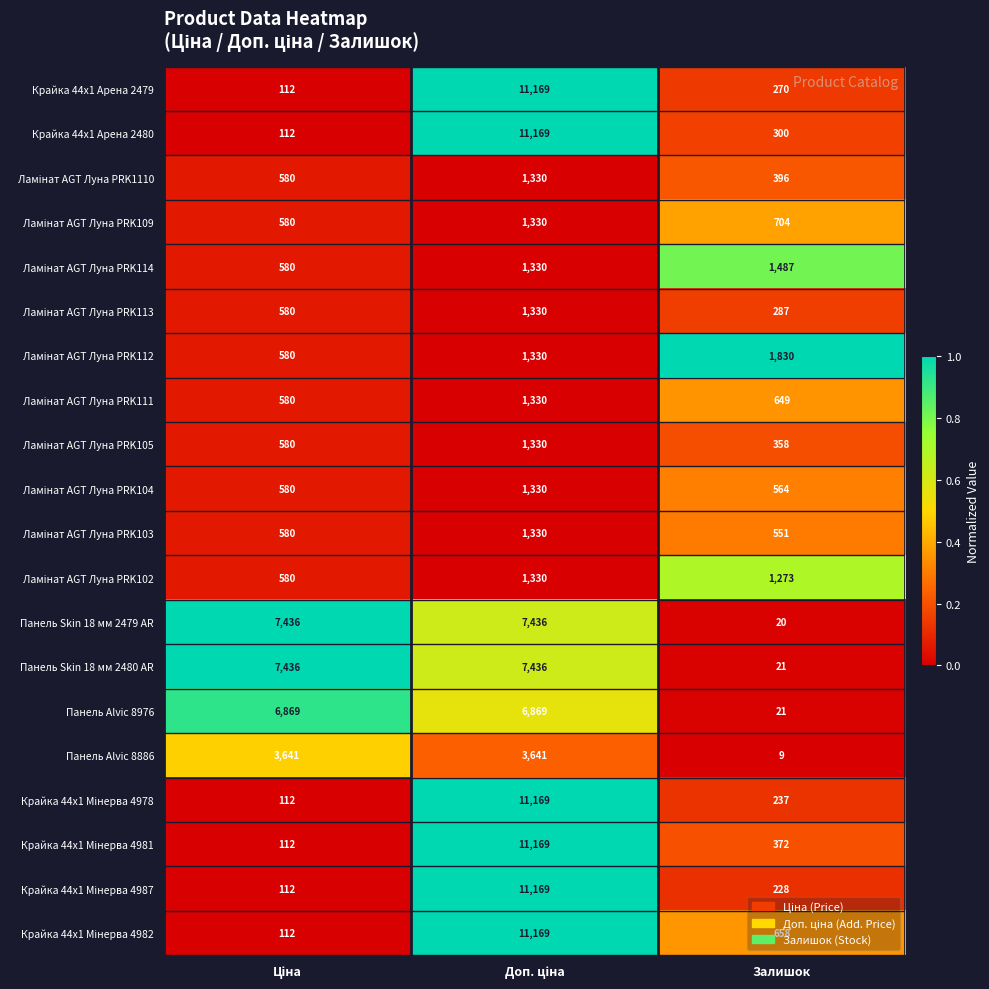

What is the difference between the second highest and minimum values in the Панель Skin 18 мм 2479 AR series?

7416